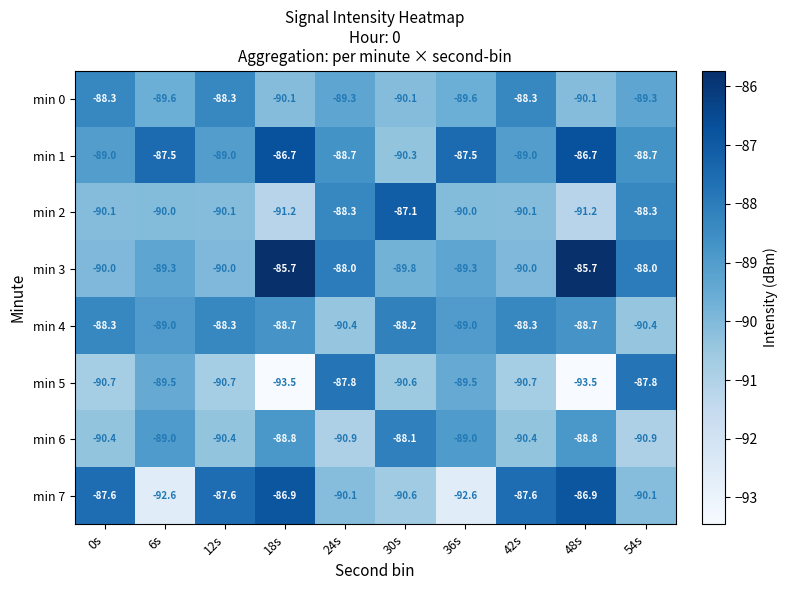

What is the spread (max minus min) of values at 24s?

3.1